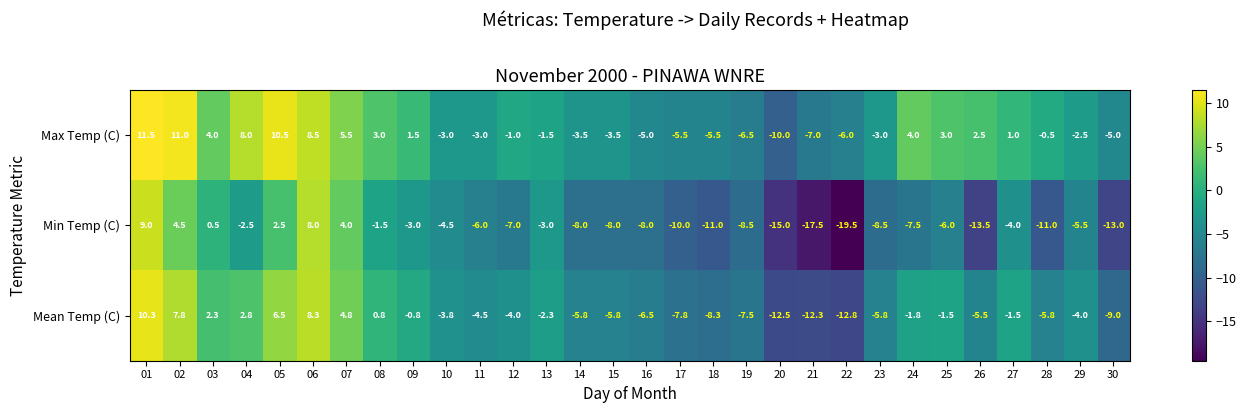

What is the spread (max minus min) of values at 24?

11.5